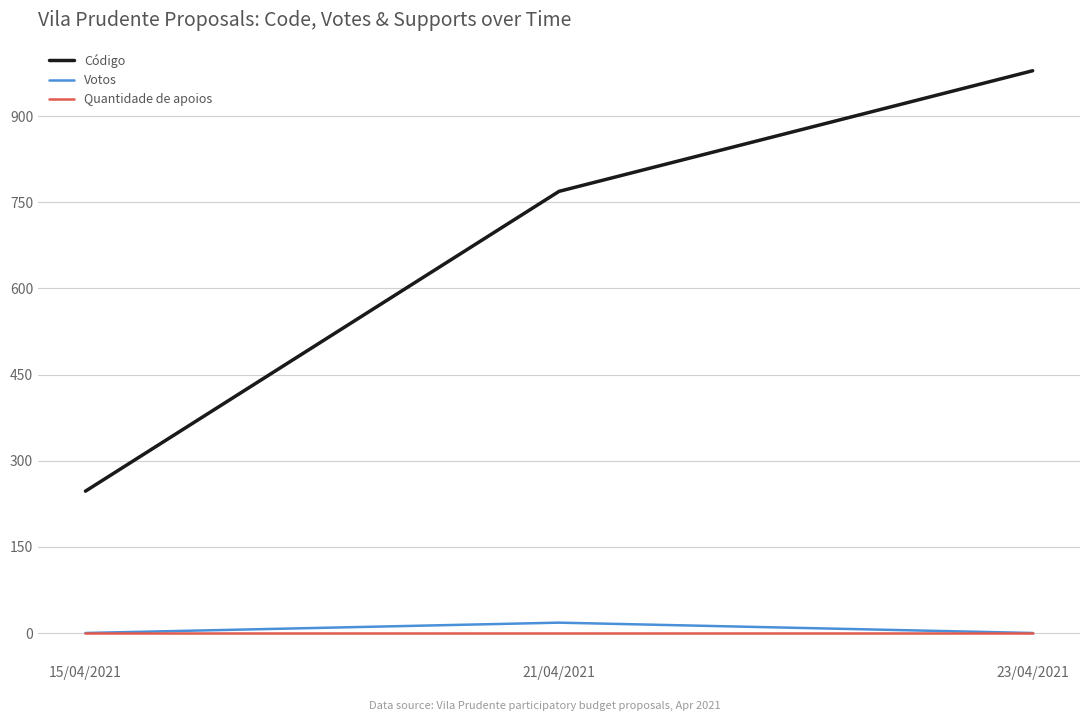

What are all the series names shown in the legend?

Código, Votos, Quantidade de apoios